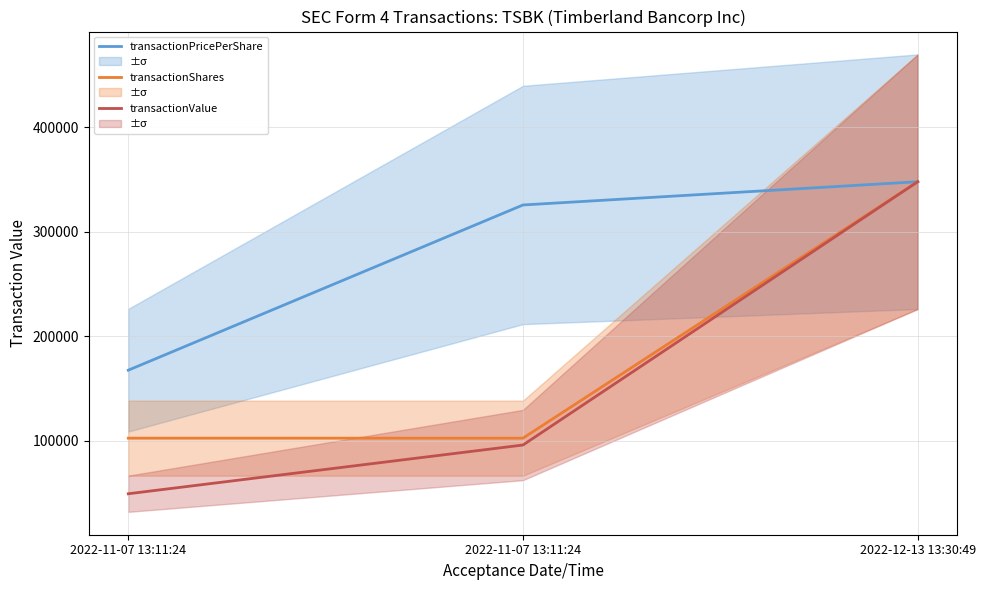

True or false: transactionValue has a value of 144252.0 at 2022-11-07 13:11:24.

False